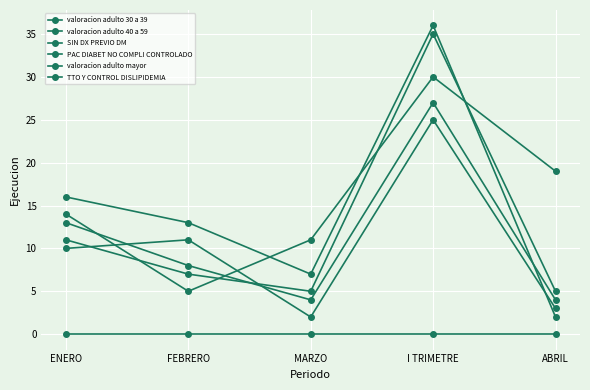

In valoracion adulto 30 a 39, how many points are lower than both neighbors (excluding endpoints)?

1